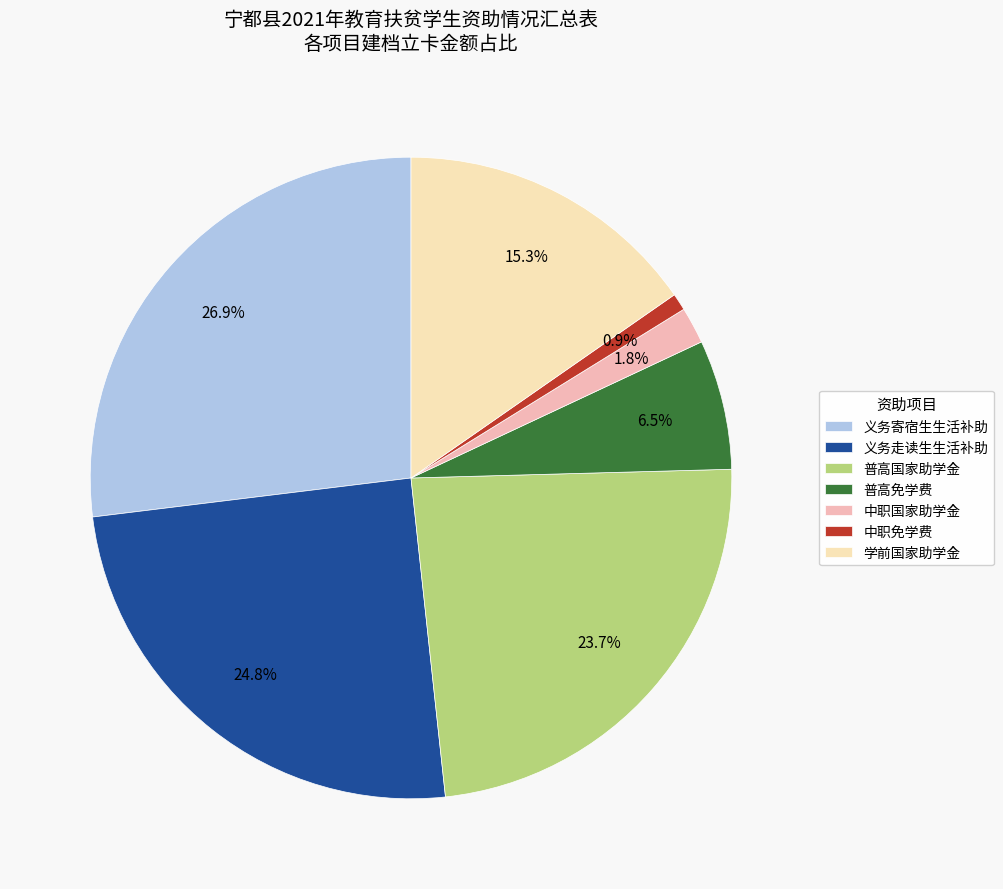

Does 中职免学费 account for over 50% of the chart?

No